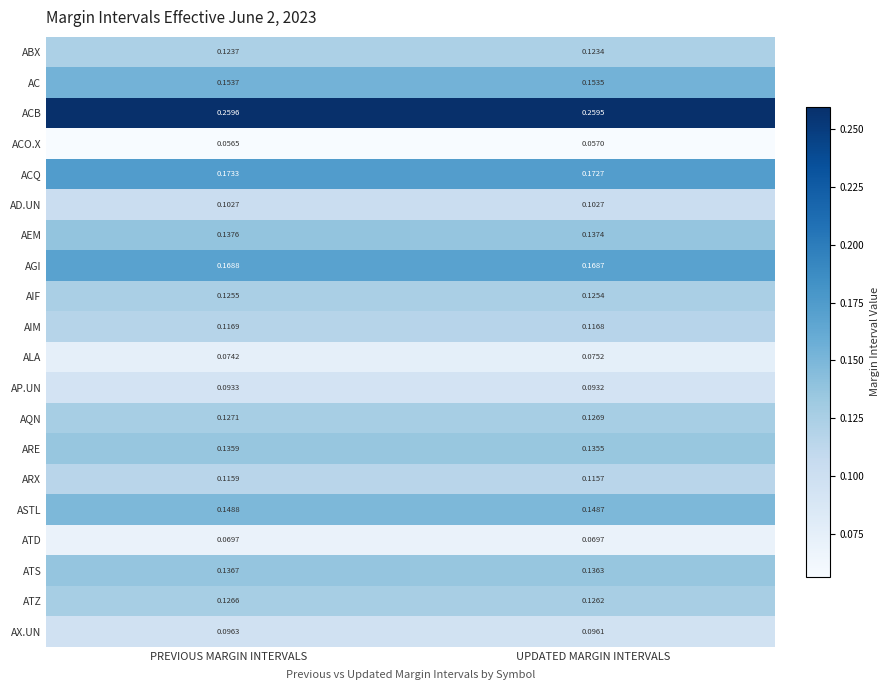

Rank the series at PREVIOUS MARGIN INTERVALS from lowest to highest value.

ACO.X, ATD, ALA, AP.UN, AX.UN, AD.UN, ARX, AIM, ABX, AIF, ATZ, AQN, ARE, ATS, AEM, ASTL, AC, AGI, ACQ, ACB